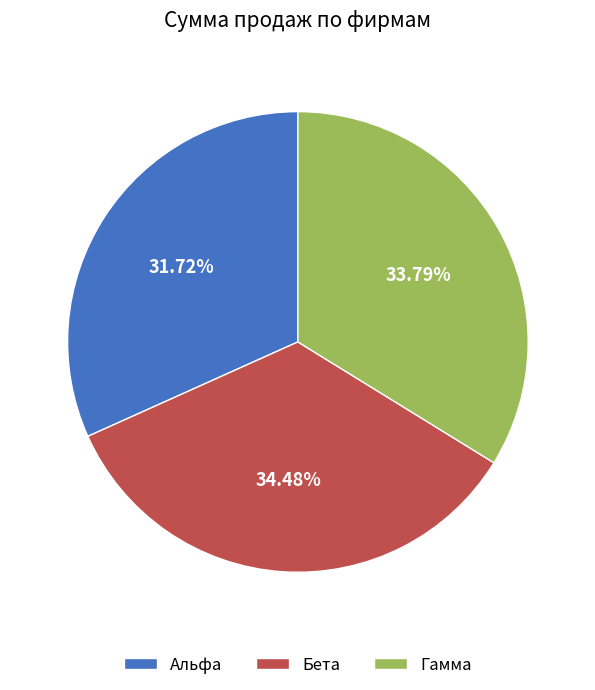

Do Альфа and Гамма together represent more than half of the pie?

Yes